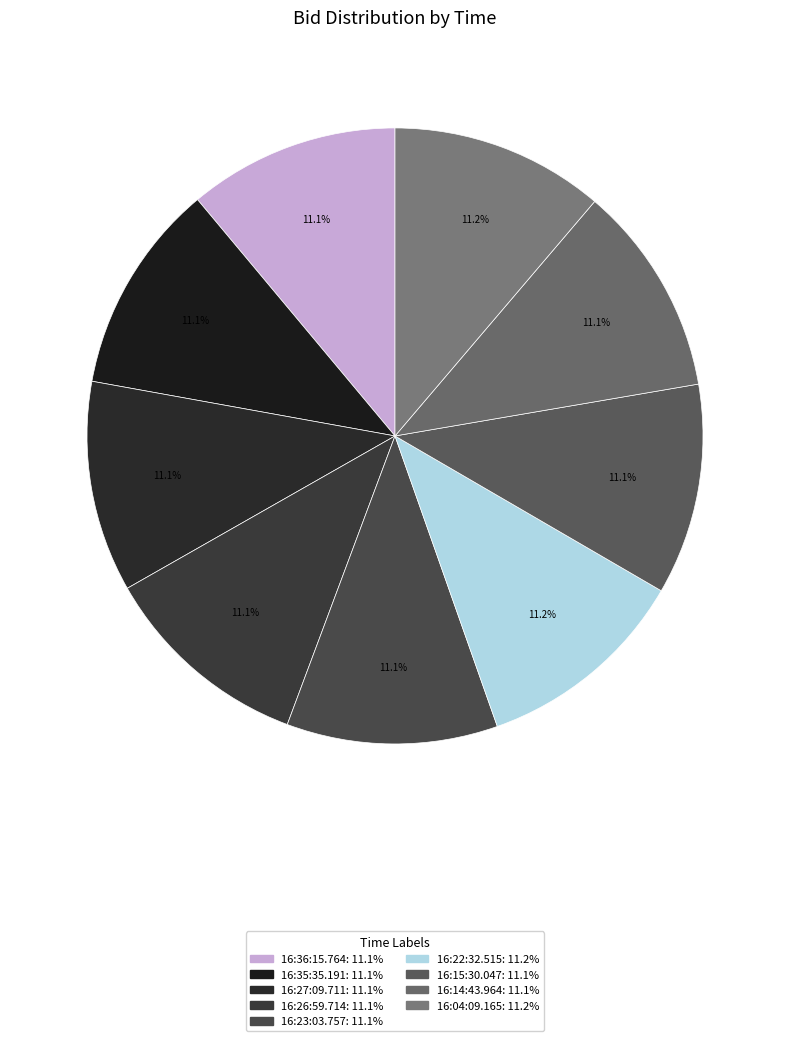

What percentage is the 16:23:03.757 slice, to the nearest percent?

11%